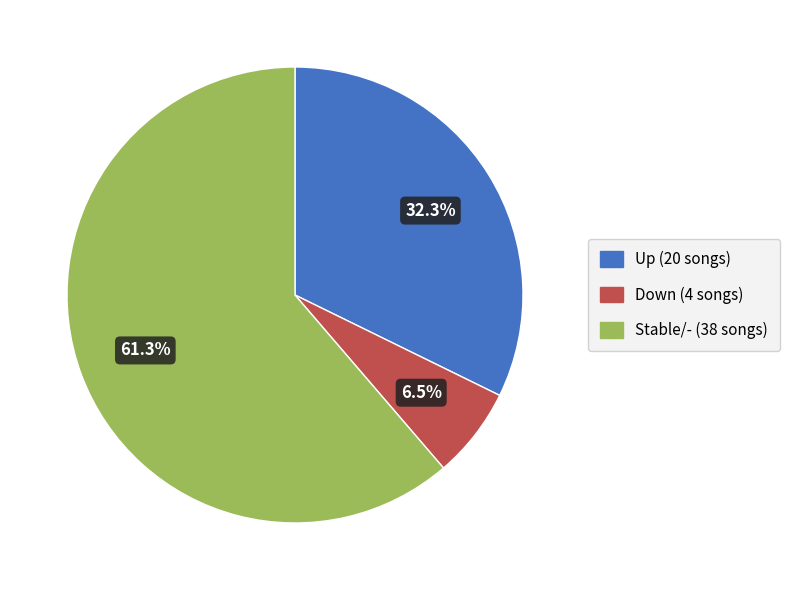

Is there any slice that represents more than half of the pie?

Yes